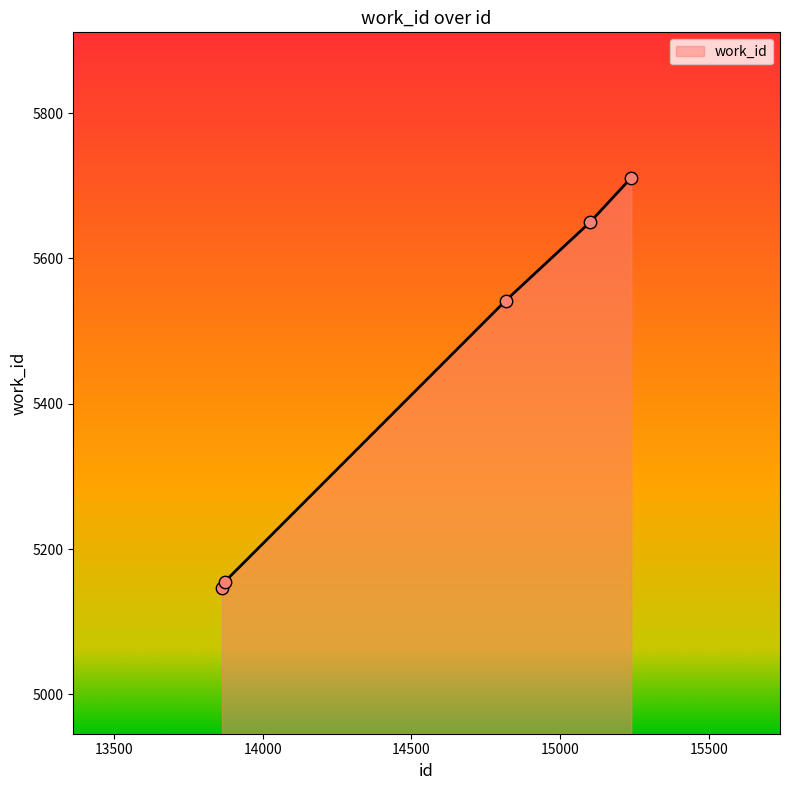

What is the sum of all values?

27204